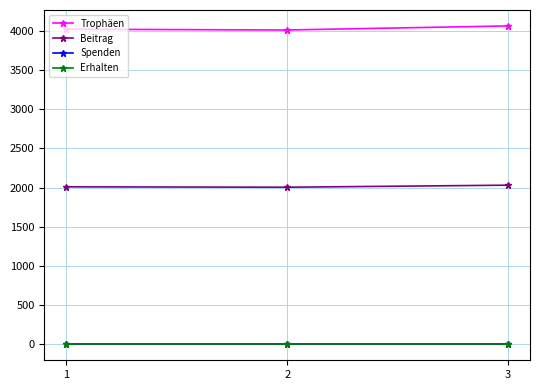

What is the difference between the Trophäen values at 2 and 3?

52